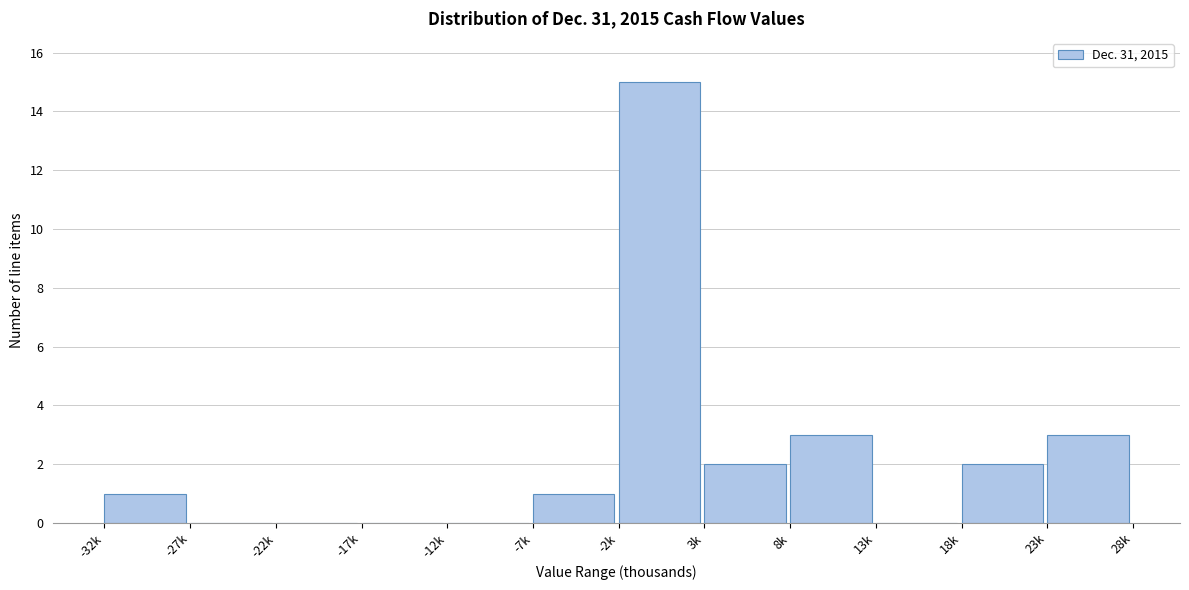

Reading left to right, what are all the values shown in this chart?

-32k=1	-27k=0	-22k=0	-17k=0	-12k=0	-7k=1	-2k=15	3k=2	8k=3	13k=0	18k=2	23k=3